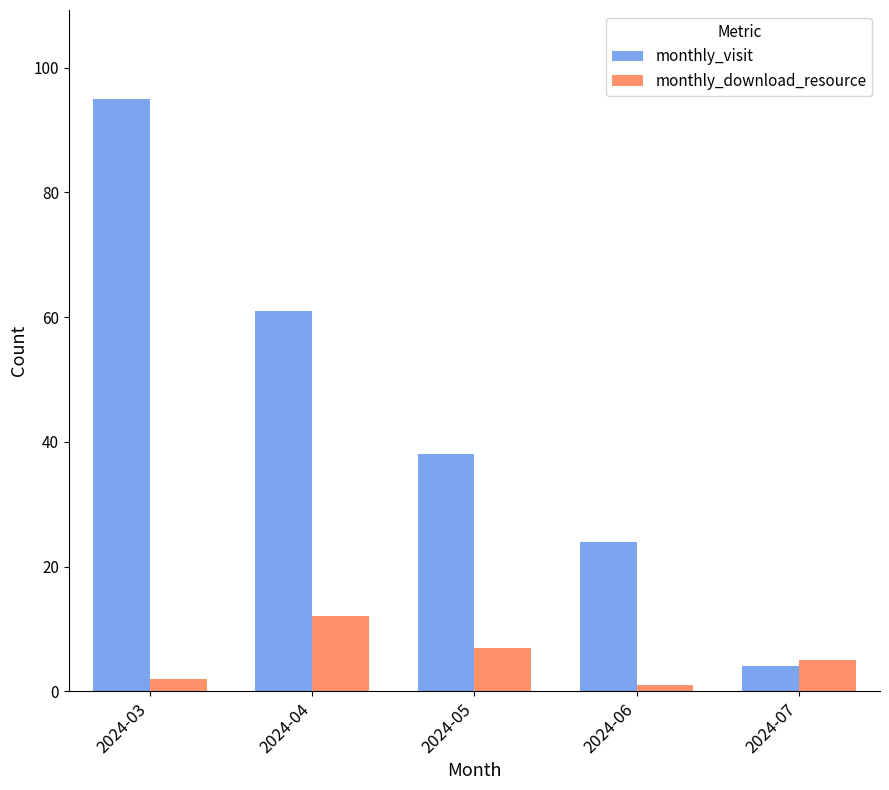

What is the value of the monthly_download_resource bar at the 1st from the left?

2